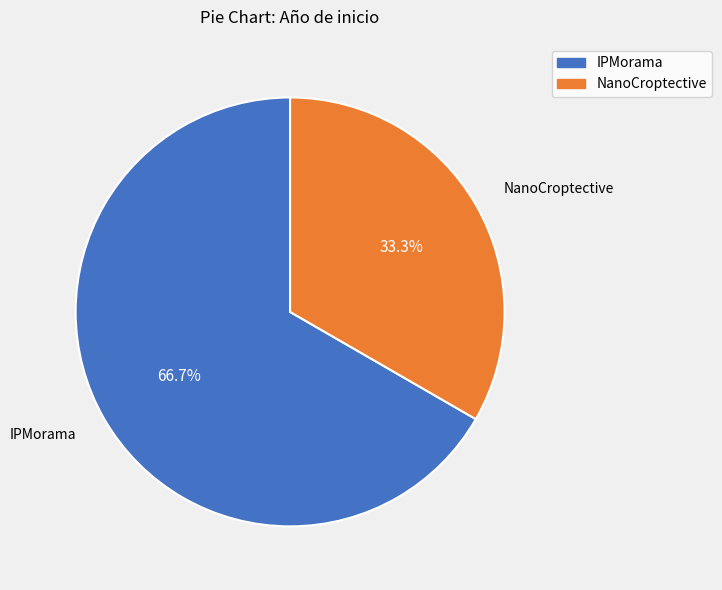

What percentage is the NanoCroptective slice, to the nearest percent?

33%